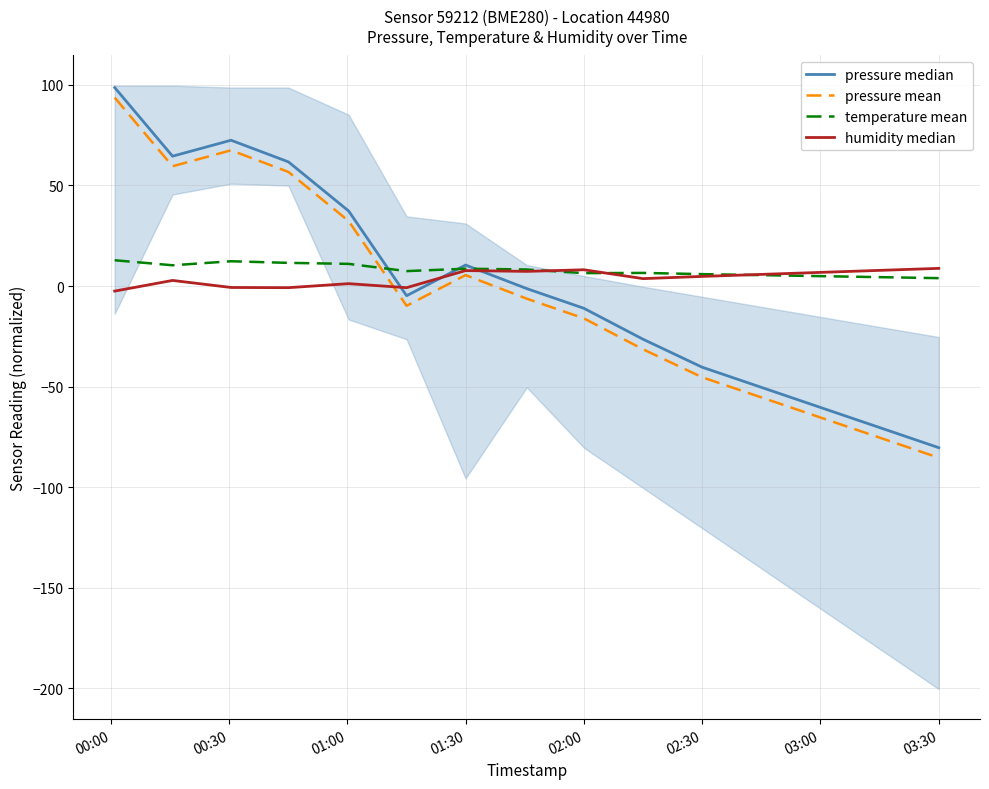

What is the highest value of the temperature mean series?

12.8